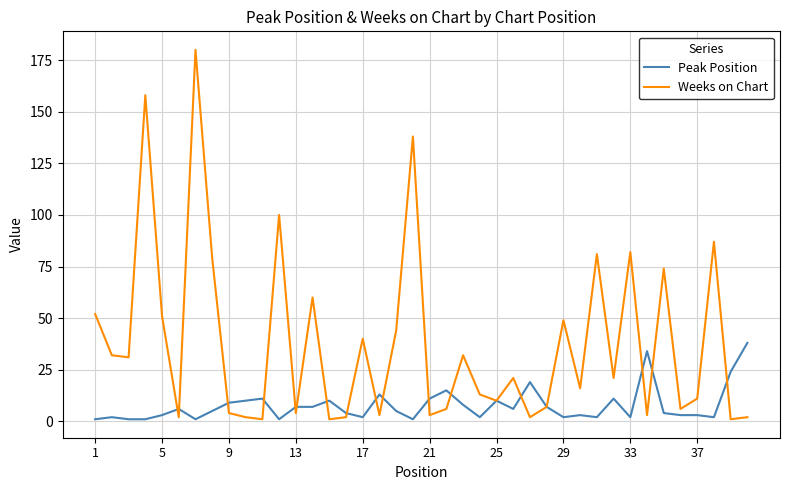

Which series ends up on top after the final intersection of Weeks on Chart and Peak Position?

Peak Position